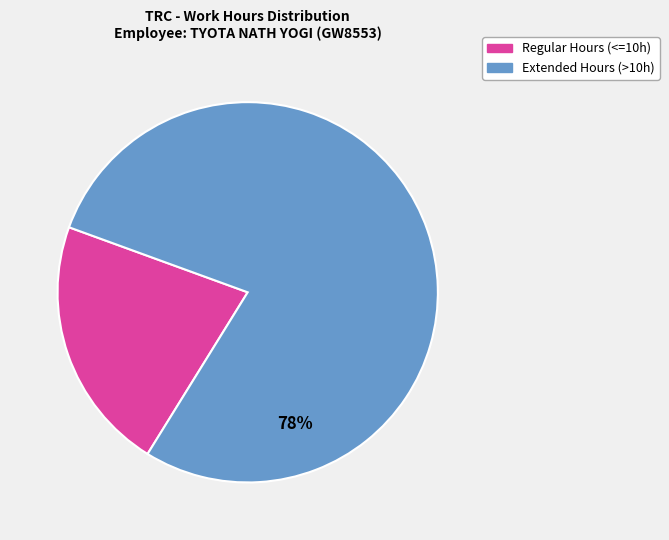

Does any single category account for the majority?

Yes